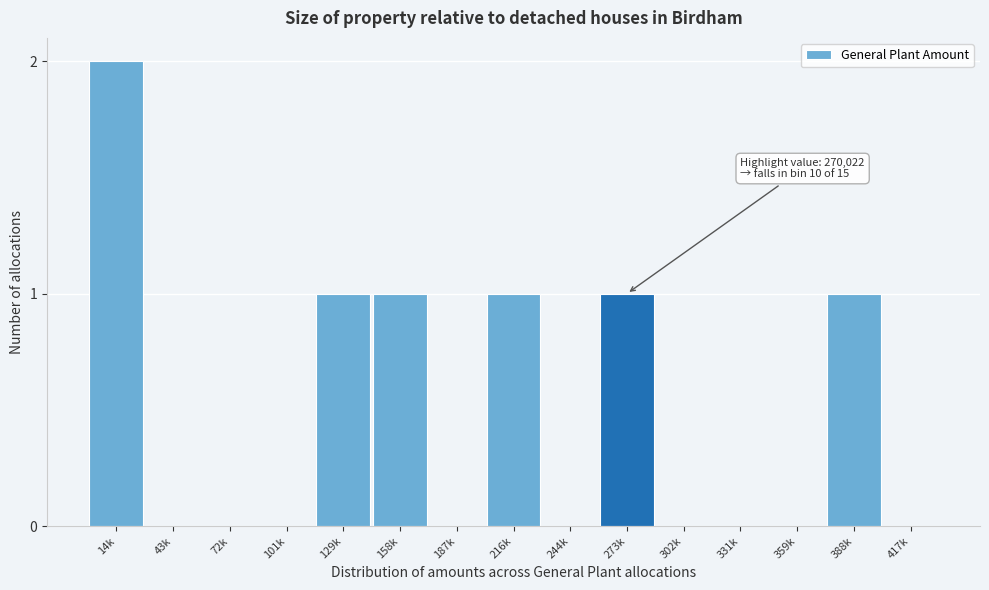

Reading left to right, what are all the values shown in this chart?

14k=2	43k=0	72k=0	101k=0	129k=1	158k=1	187k=0	216k=1	244k=0	273k=1	302k=0	331k=0	359k=0	388k=1	417k=0